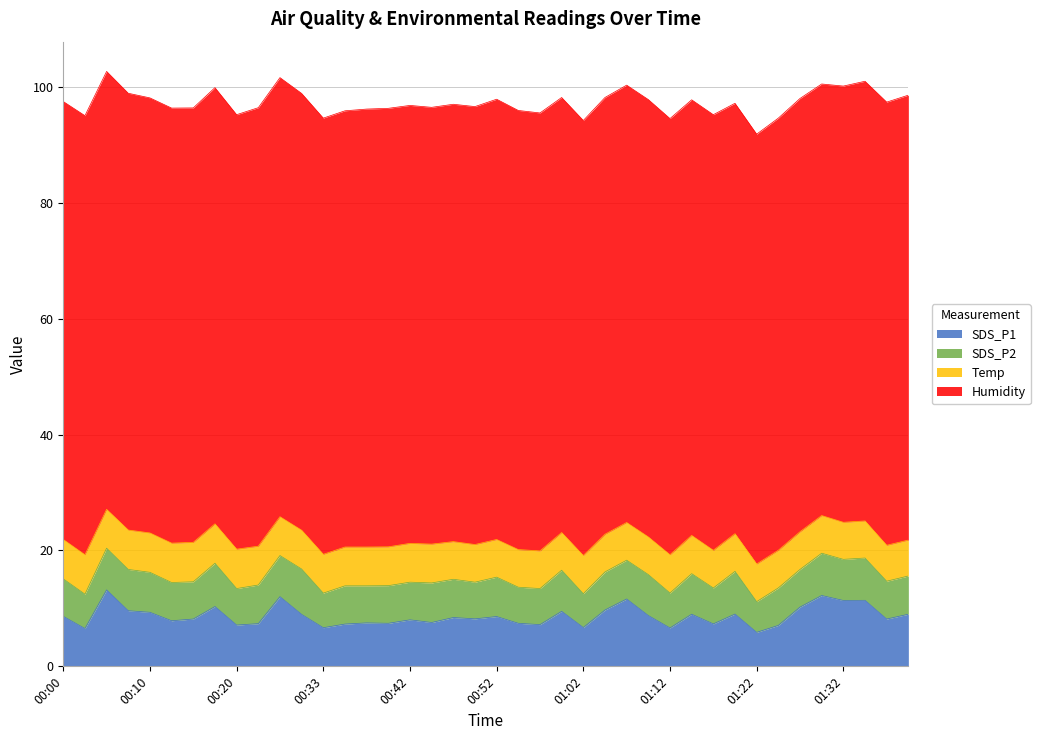

How many values in the SDS_P1 series are below 8?

16